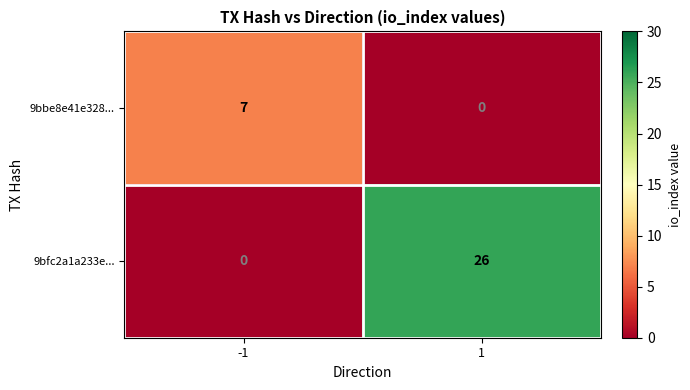

What is the difference between the highest and lowest values at 1?

26